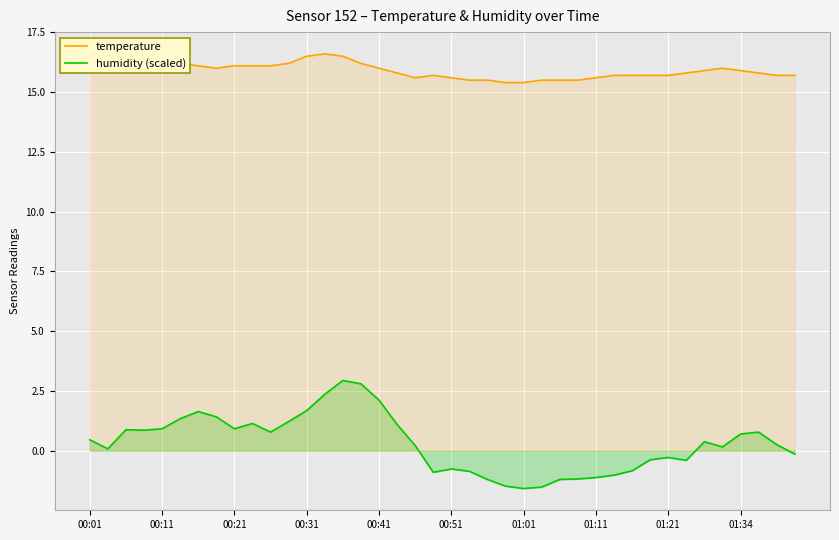

What is the total value across all series at 00:01?

16.5